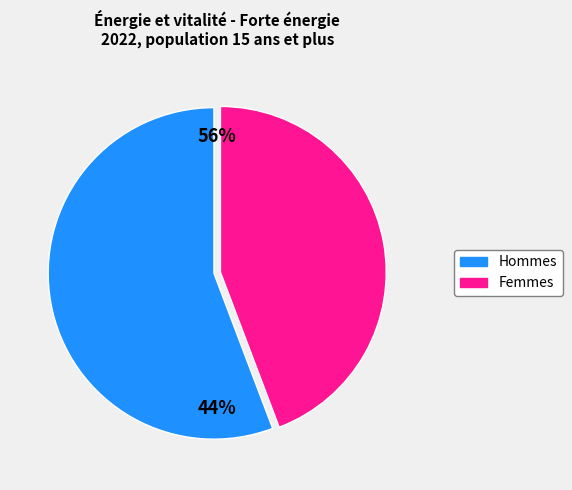

To the nearest percent, what portion does Femmes represent?

44%